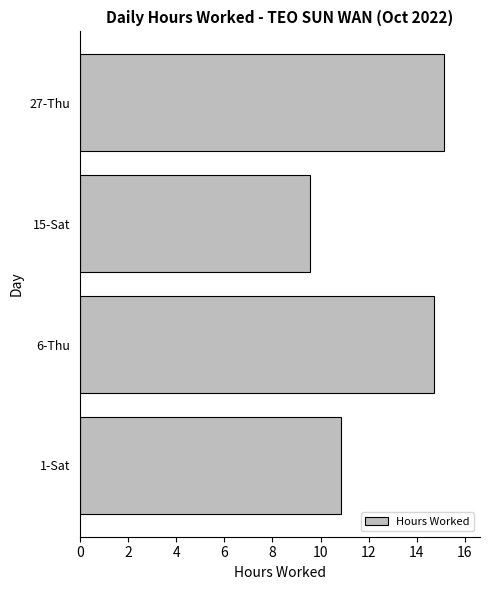

The value at 27-Thu is 15.1. True or false?

True